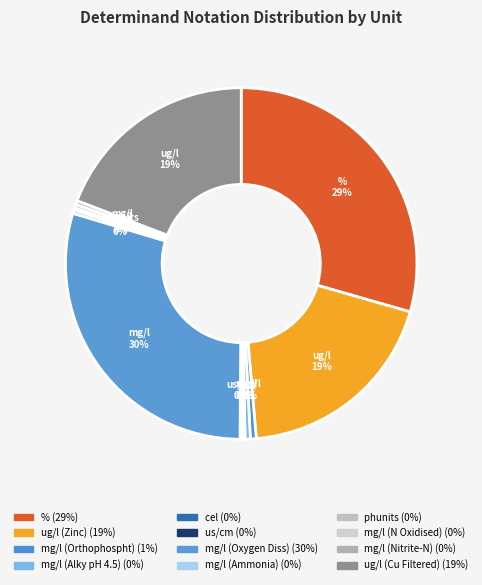

Is the sum of % and us/cm greater than half?

No